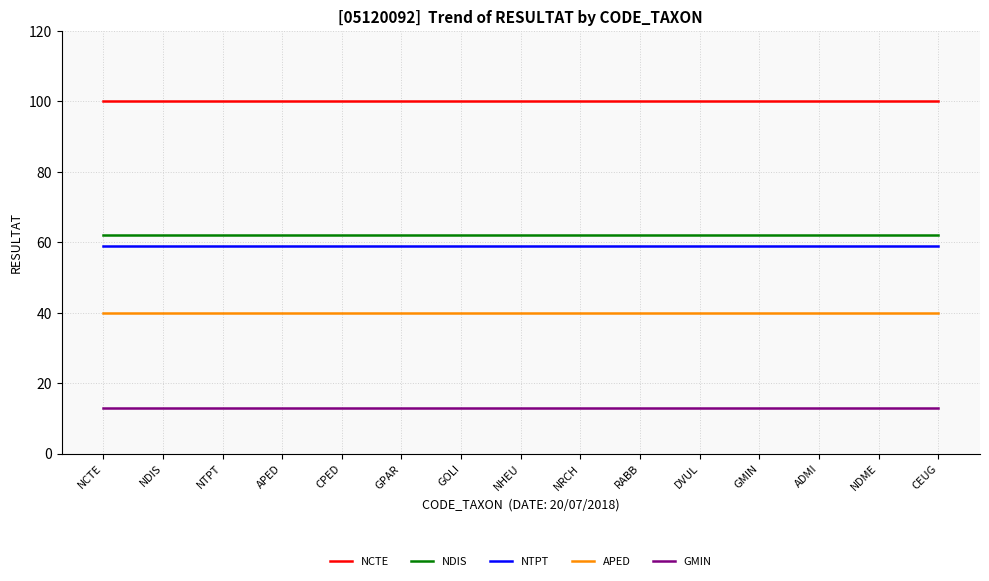

Reading left to right, transcribe all the data shown in this chart.

NCTE: 100	100	100	100	100	100	100	100	100	100	100	100	100	100	100
NDIS: 62	62	62	62	62	62	62	62	62	62	62	62	62	62	62
NTPT: 59	59	59	59	59	59	59	59	59	59	59	59	59	59	59
APED: 40	40	40	40	40	40	40	40	40	40	40	40	40	40	40
GMIN: 13	13	13	13	13	13	13	13	13	13	13	13	13	13	13